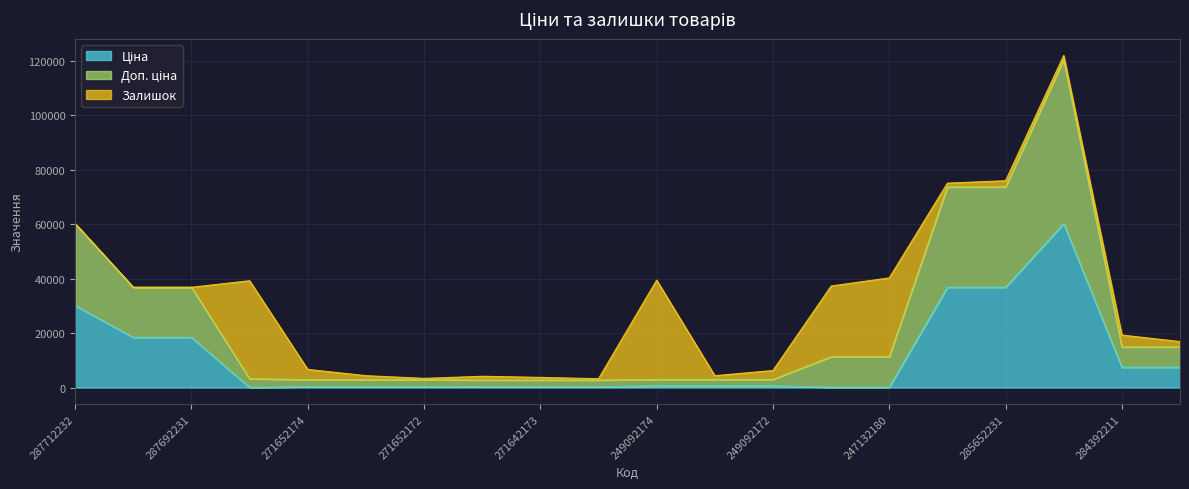

True or false: Доп. ціна and Ціна cross at least once.

False